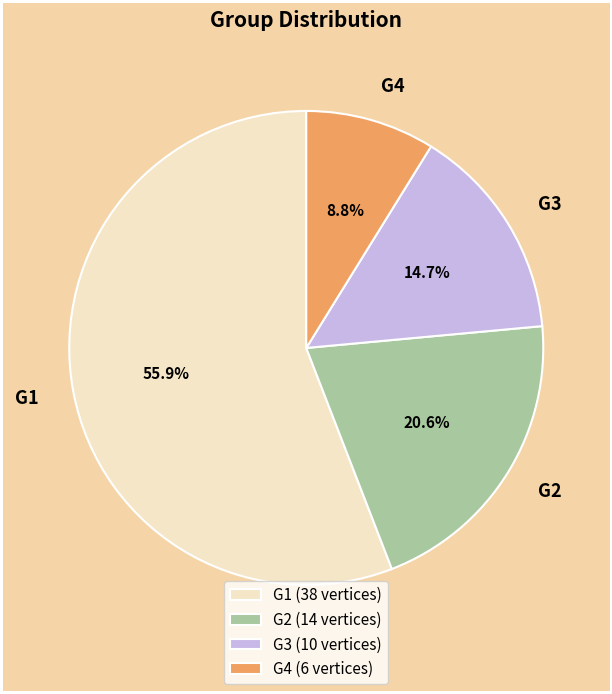

Is there a majority slice in this chart?

Yes